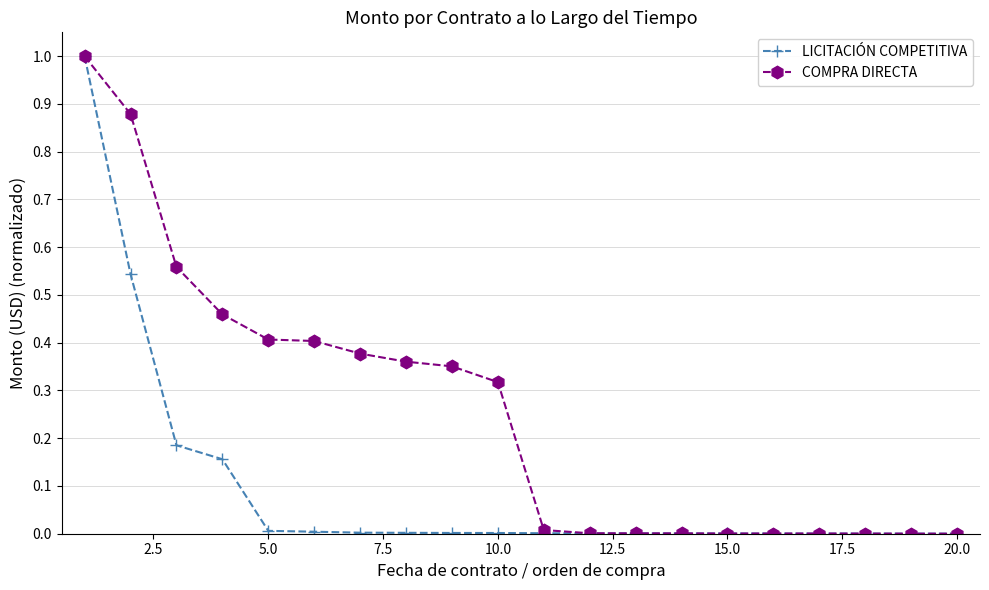

List the series in order of their overall mean, highest first.

COMPRA DIRECTA, LICITACIÓN COMPETITIVA